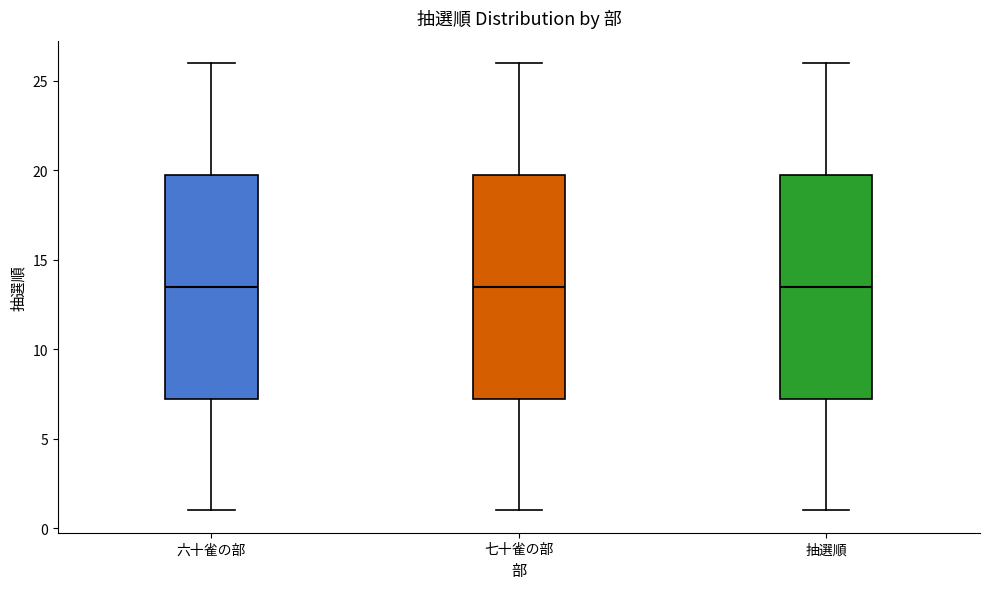

Reading left to right, read every box against the y-axis: the position of its median line, the range the box covers, and the ends of its whiskers. The values are not printed on the chart, so give them approximately, as read against the axis.

六十雀の部: median 13.5, box 7.5 to 20.0, whiskers 1.0 to 26.0
七十雀の部: median 13.5, box 7.5 to 20.0, whiskers 1.0 to 26.0
抽選順: median 13.5, box 7.5 to 20.0, whiskers 1.0 to 26.0